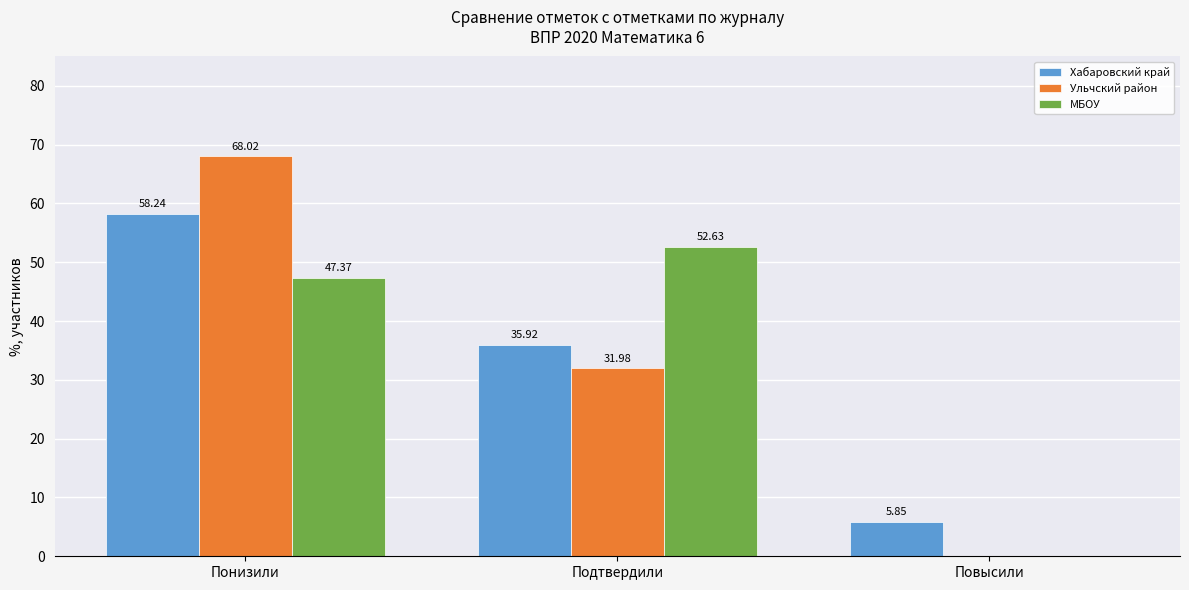

Which label corresponds to the largest value in the chart?

Понизили